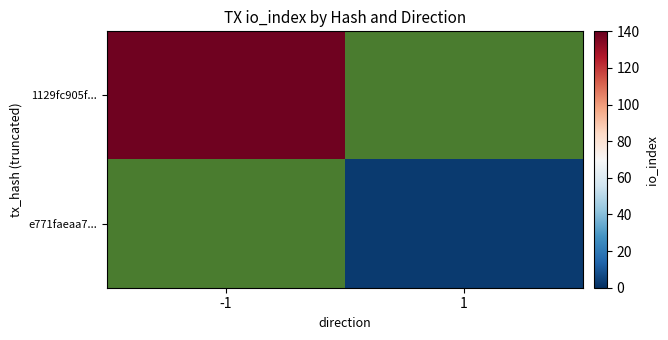

Between 1 and -1, which is larger?

-1